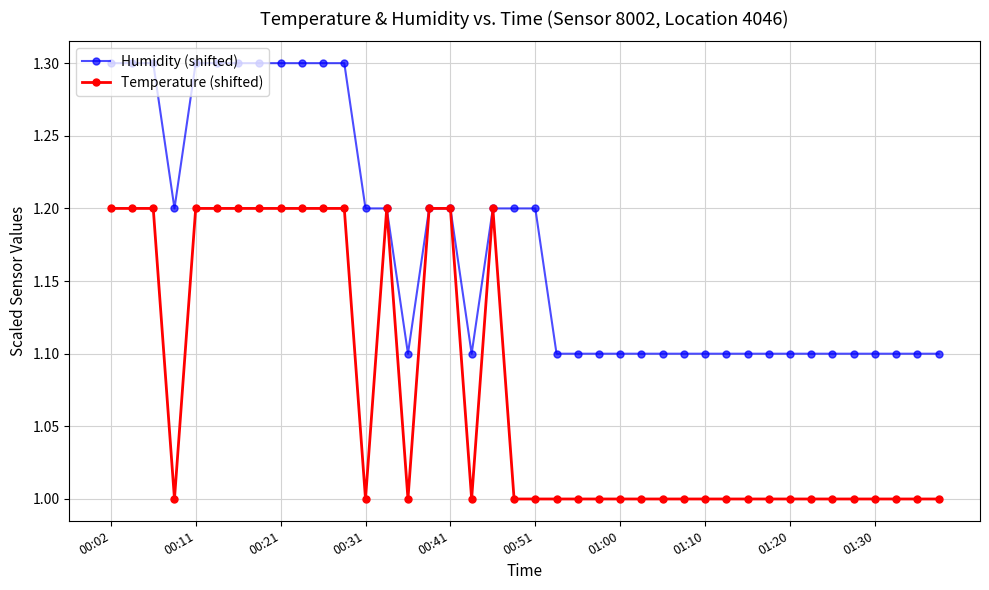

What is the greatest value displayed?

1.3